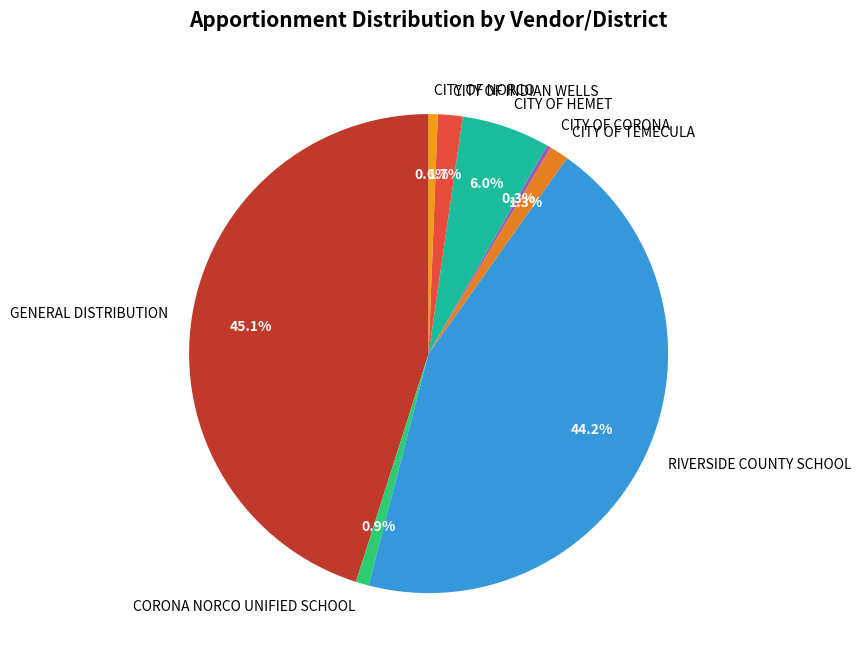

What percentage is the CITY OF INDIAN WELLS slice, to the nearest percent?

2%